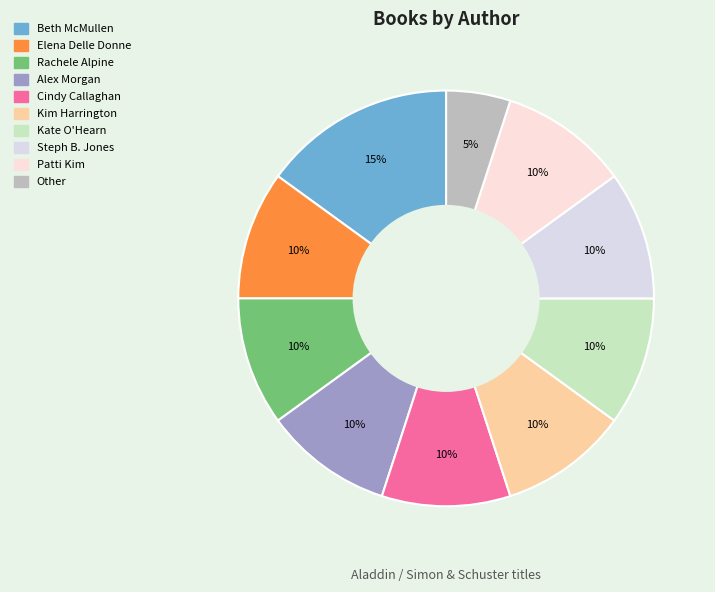

Count the number of slices in the pie.

10